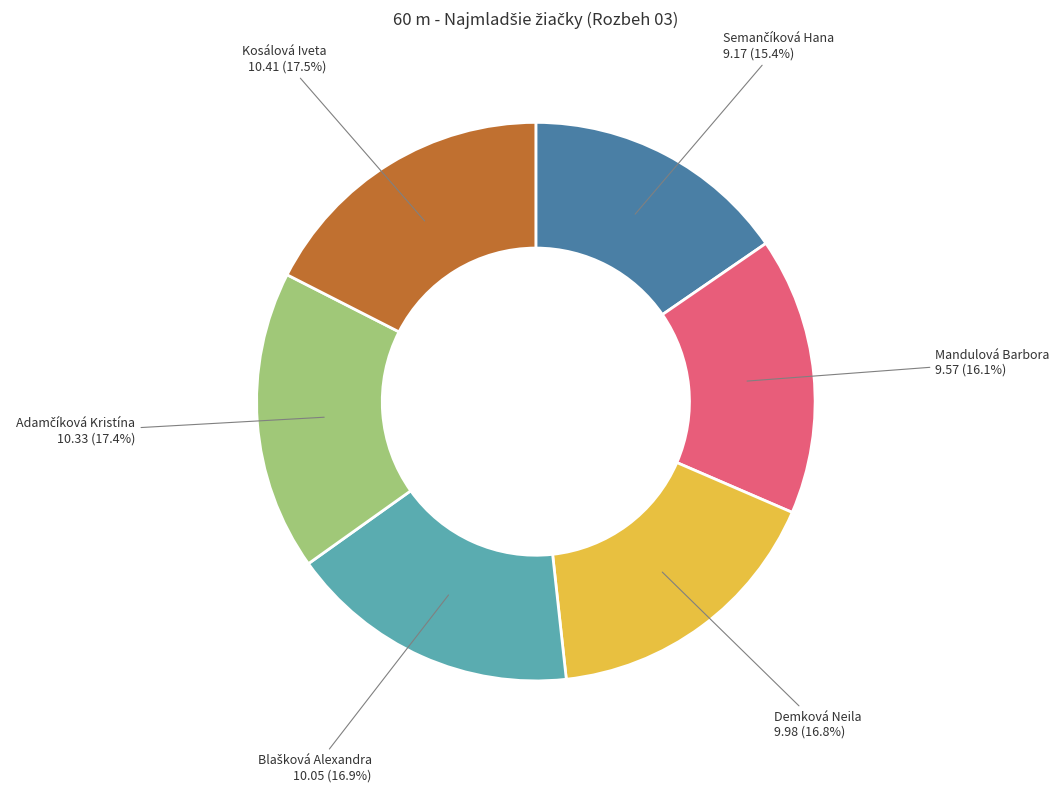

Do Demková Neila and Kosálová Iveta together represent more than half of the pie?

No